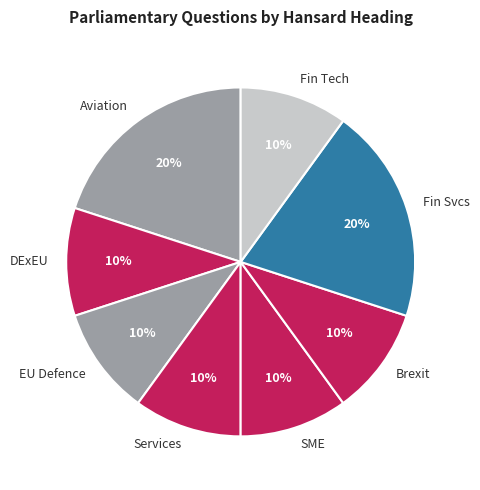

Do Aviation and Brexit together represent more than half of the pie?

No